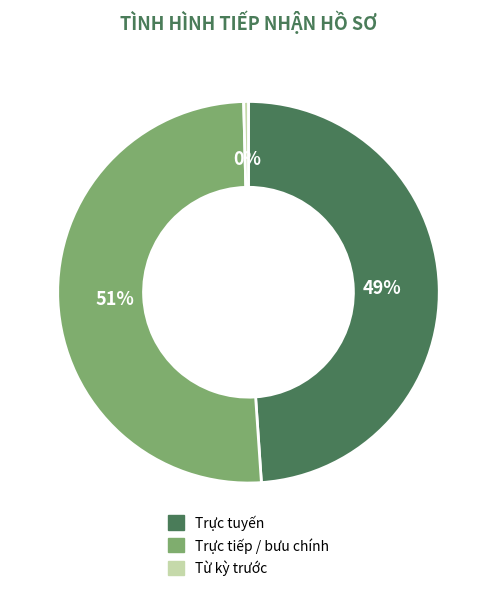

Count the number of slices in the pie.

3